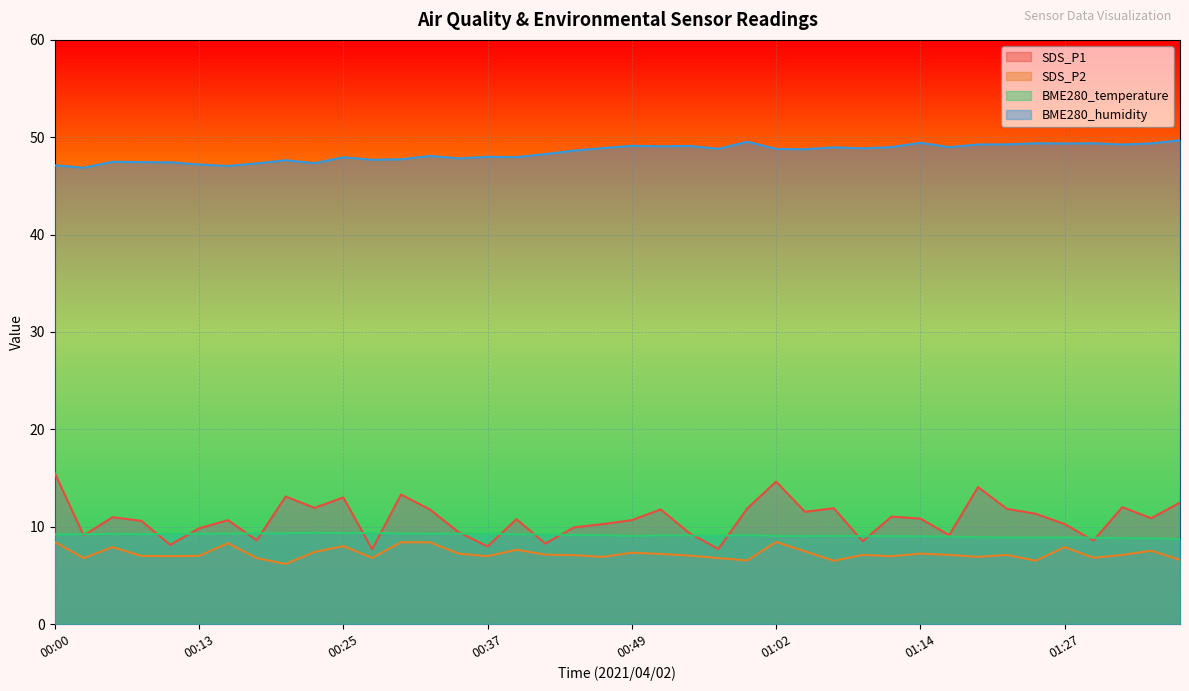

Which label corresponds to the smallest value in the chart?

00:20